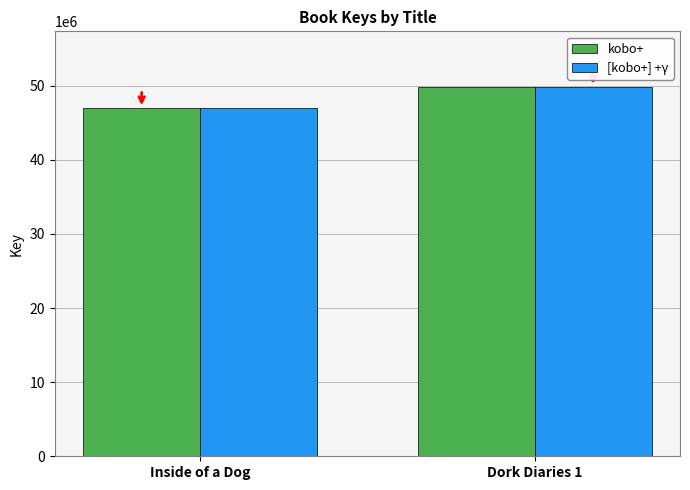

Are the bars horizontal?

No